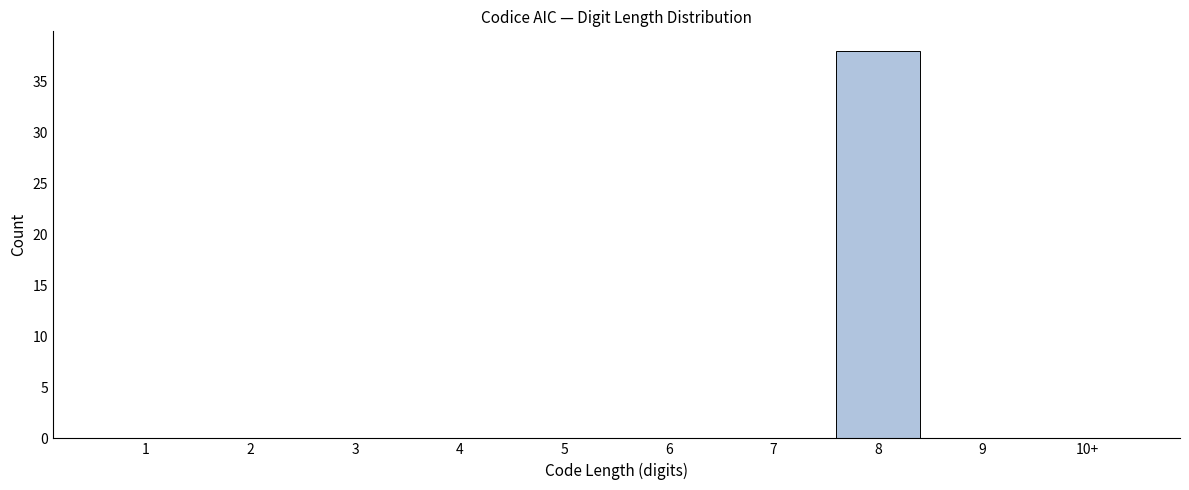

Reading left to right, extract all data points from this chart.

1=0	2=0	3=0	4=0	5=0	6=0	7=0	8=38	9=0	10+=0